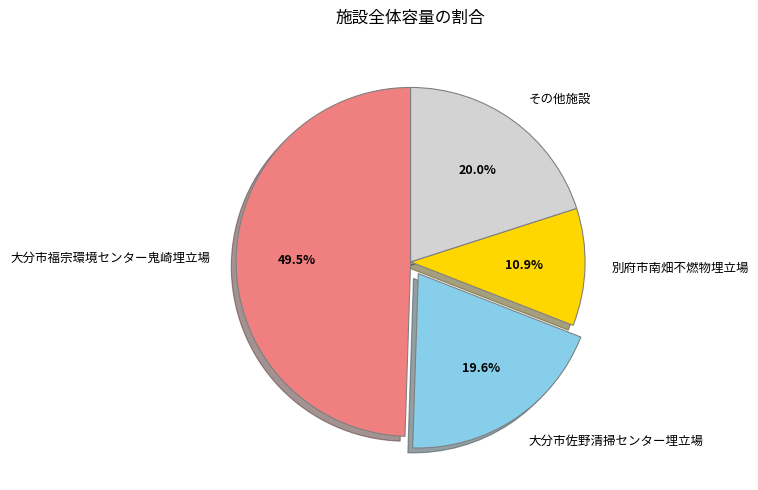

Which slice is the largest?

大分市福宗環境センター鬼崎埋立場